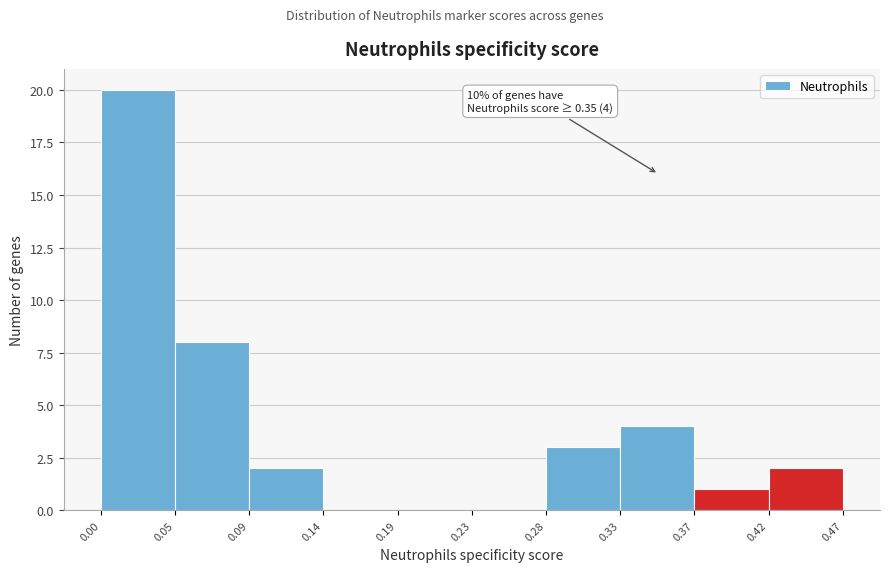

Over which range of the x-axis is the bar tallest?

0.00 to 0.05